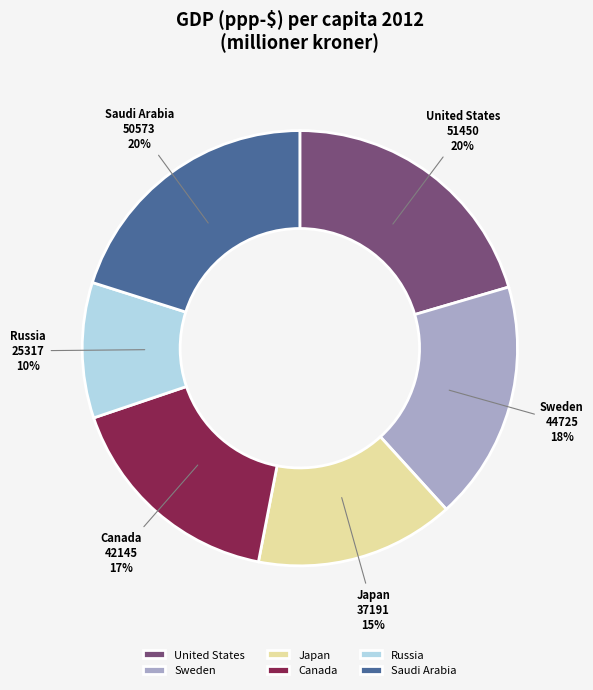

To the nearest percent, what is the average slice percentage?

17%